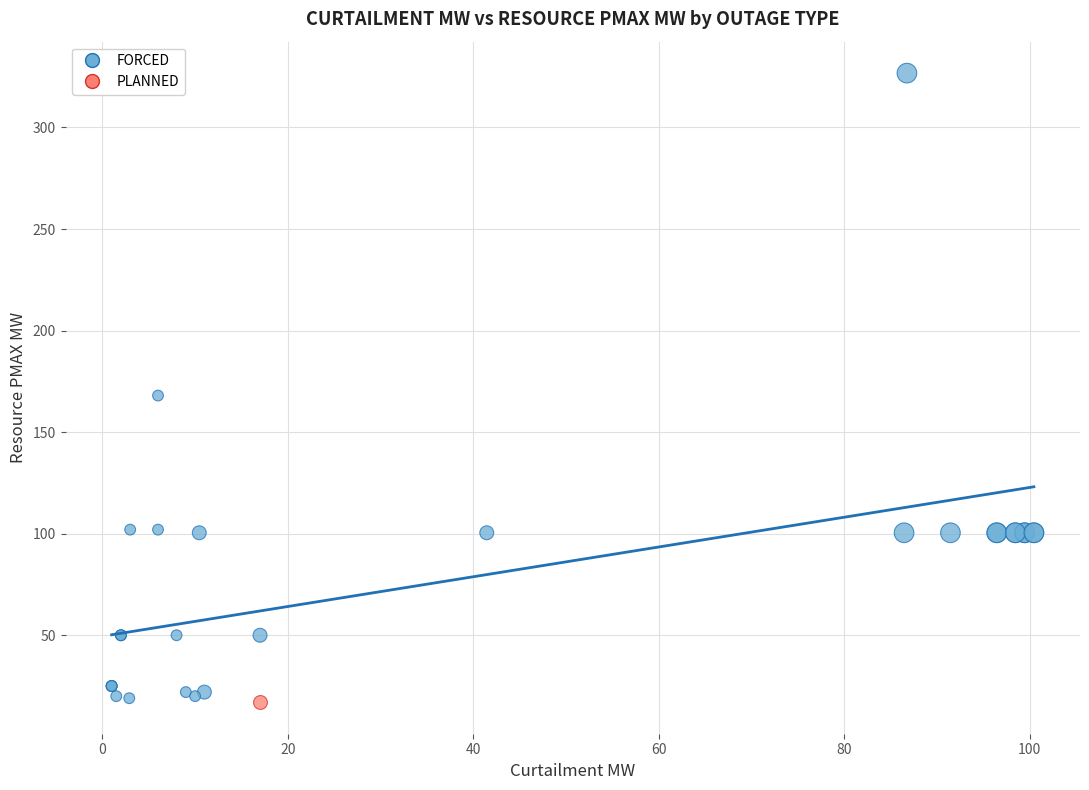

What are all the series names shown in the legend?

FORCED, PLANNED